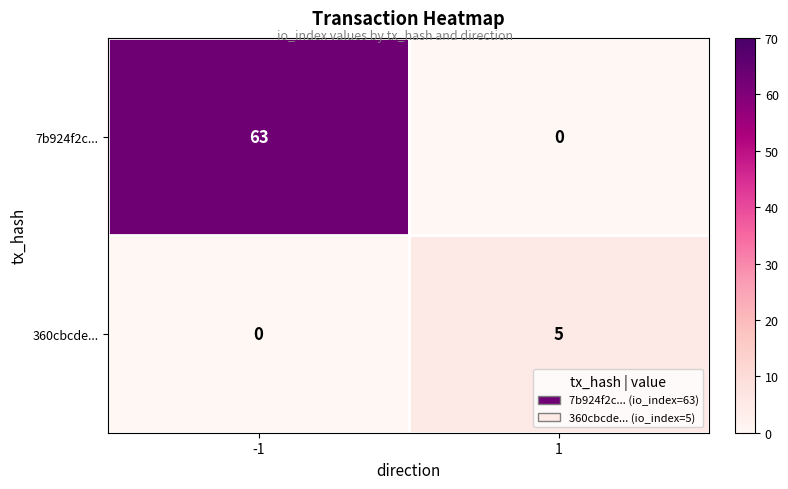

Rank the series at 1 from highest to lowest value.

360cbcde..., 7b924f2c...